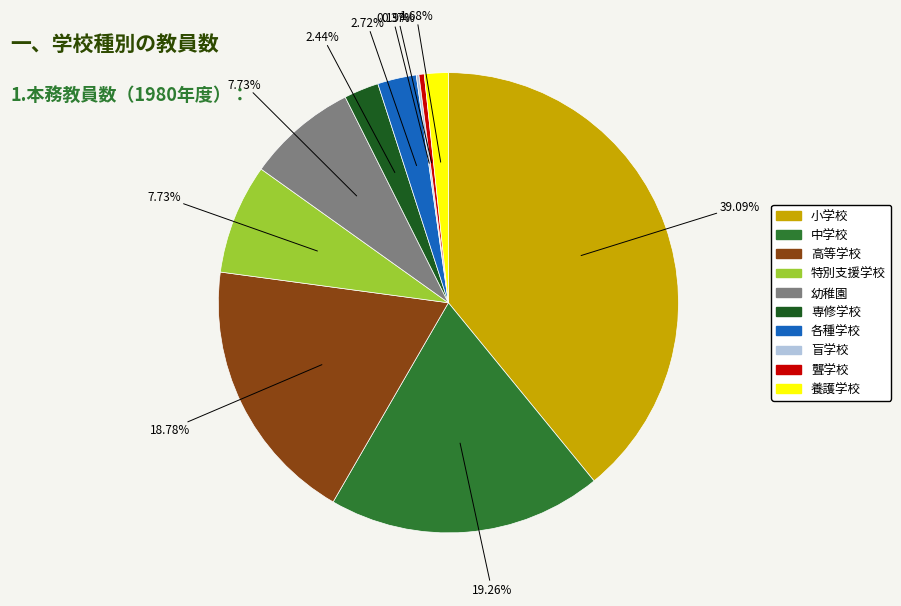

Approximately how many times larger is the value at 高等学校 compared to 幼稚園?

2.4